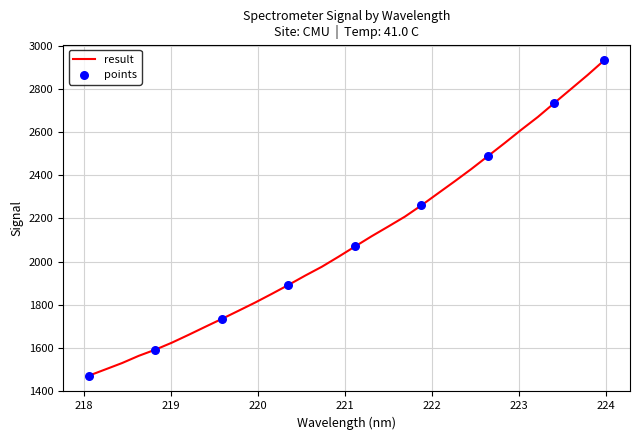

What is the difference between the maximum and minimum values?

1460.3